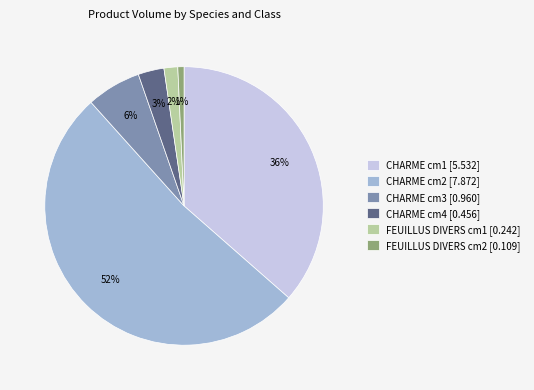

To the nearest percent, what percentage of the pie is CHARME cm3 [0.960]?

6%